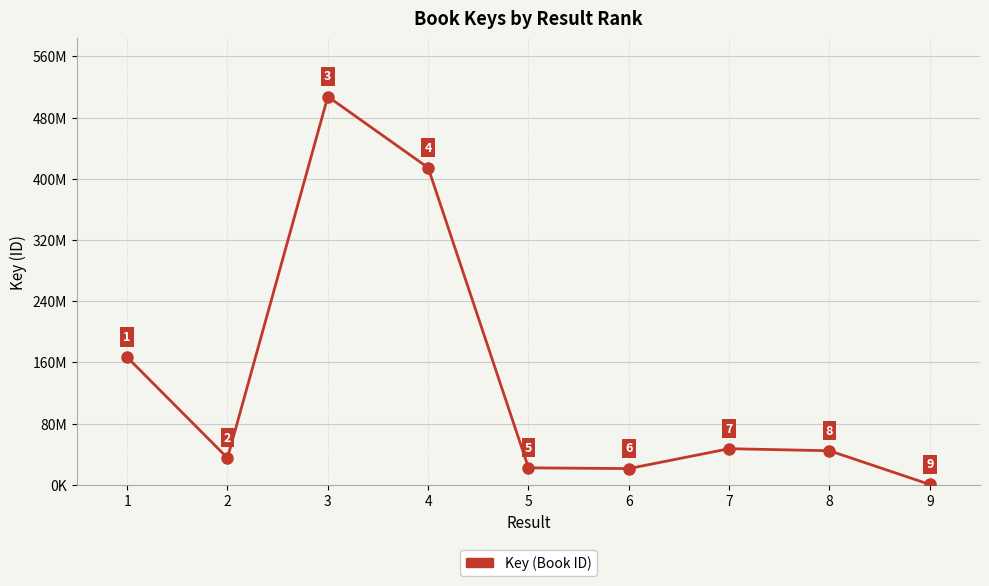

Approximately how many times larger is the value at 8 compared to 2?

1.3